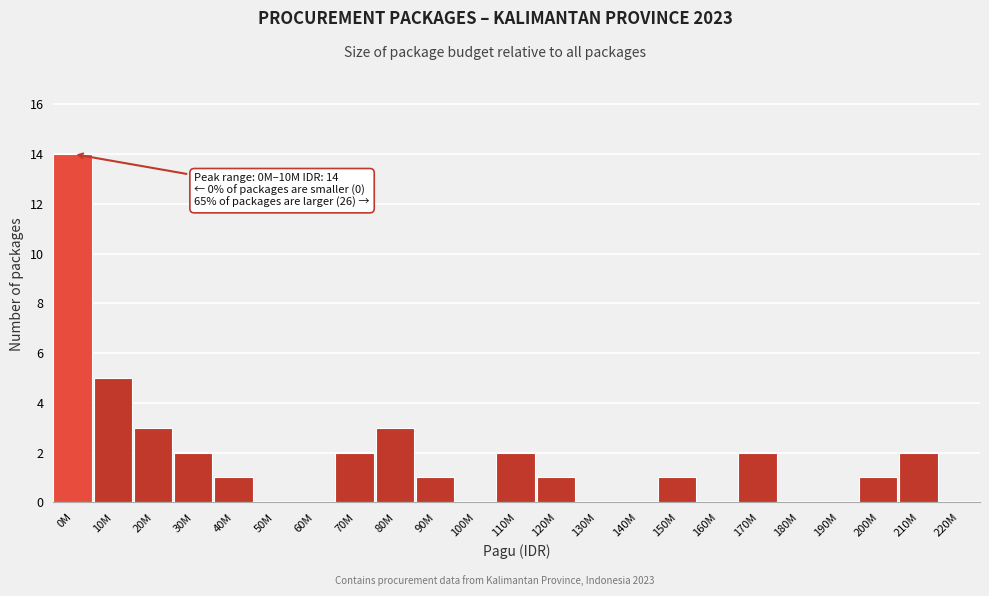

Reading left to right, list all the values displayed in this chart.

0M=14	10M=5	20M=3	30M=2	40M=1	50M=0	60M=0	70M=2	80M=3	90M=1	100M=0	110M=2	120M=1	130M=0	140M=0	150M=1	160M=0	170M=2	180M=0	190M=0	200M=1	210M=2	220M=0